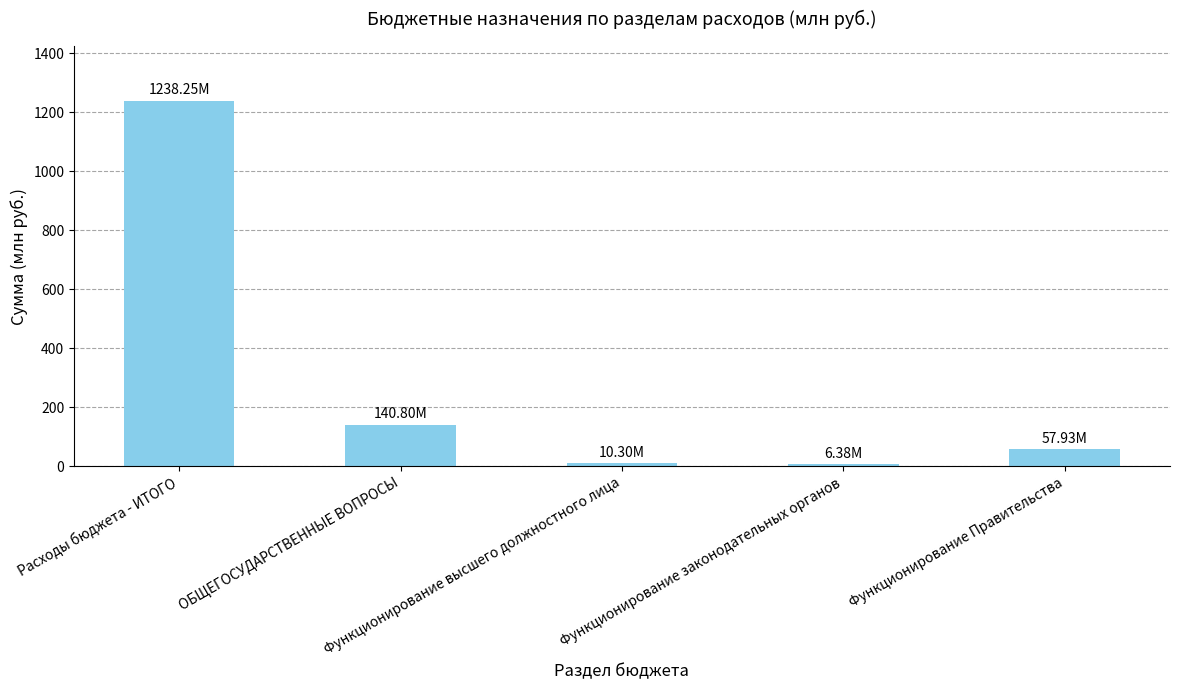

How many bars are there in total?

5